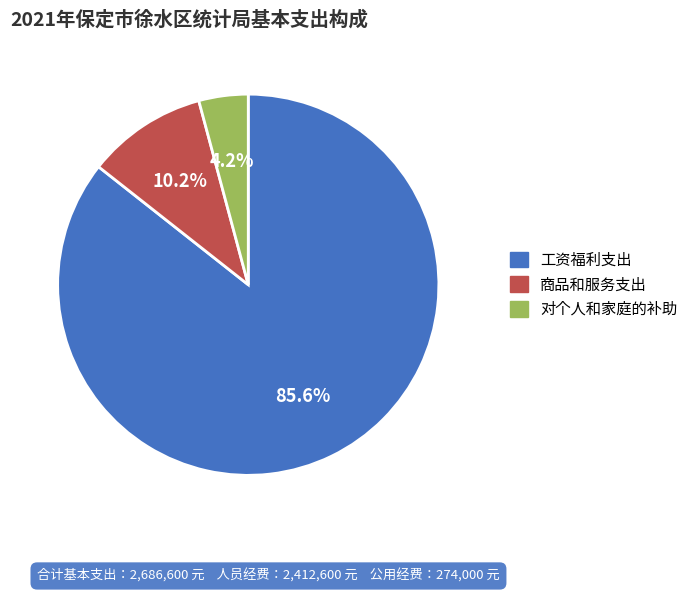

To the nearest percent, what percentage of the pie is 工资福利支出?

86%